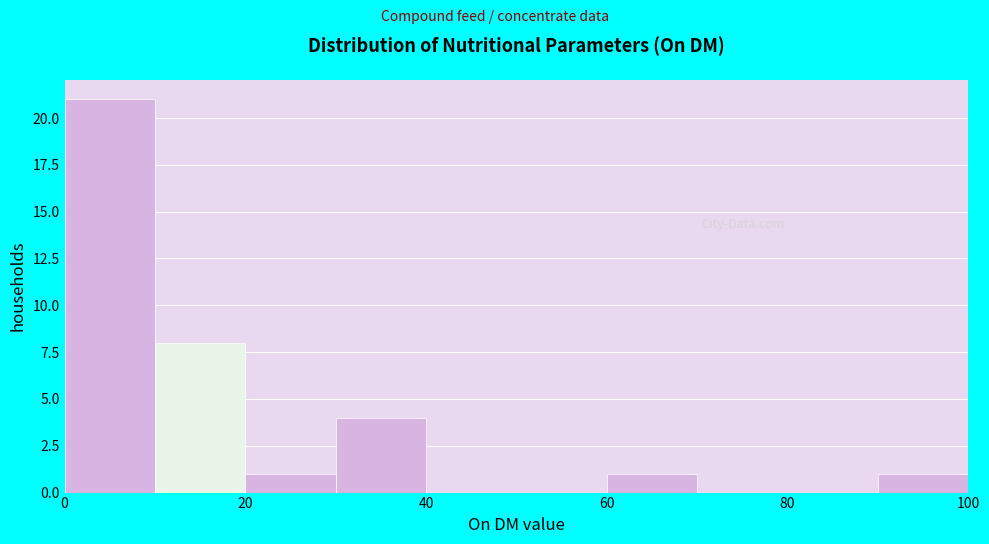

Reading left to right, list every bar in this chart as the range it spans on the x-axis followed by its height. The values are not printed on the chart, so give them approximately, as read against the axis.

0 to 10: 21
10 to 20: 8
20 to 30: 1
30 to 40: 4
40 to 50: 0
50 to 60: 0
60 to 70: 1
70 to 80: 0
80 to 90: 0
90 to 100: 1